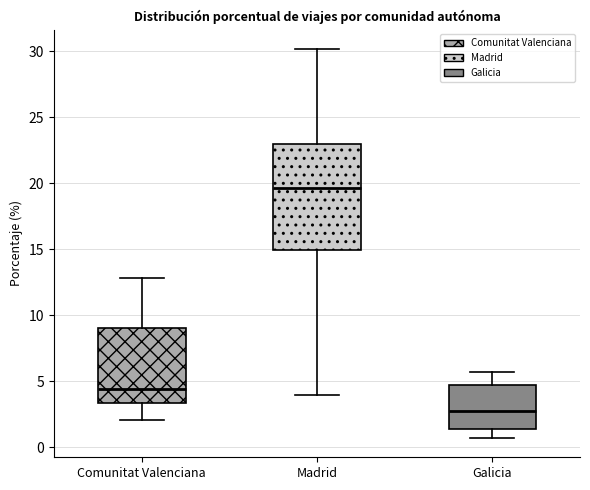

Where is the lower edge of the box for Comunitat Valenciana on the y-axis? The values are not printed on the chart, so give them approximately, as read against the axis.

3.5